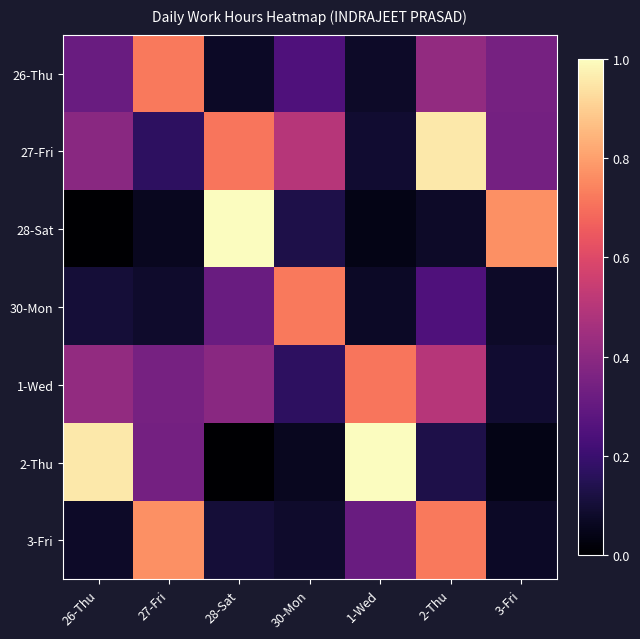

Between 27-Fri and 30-Mon, which is larger?

27-Fri